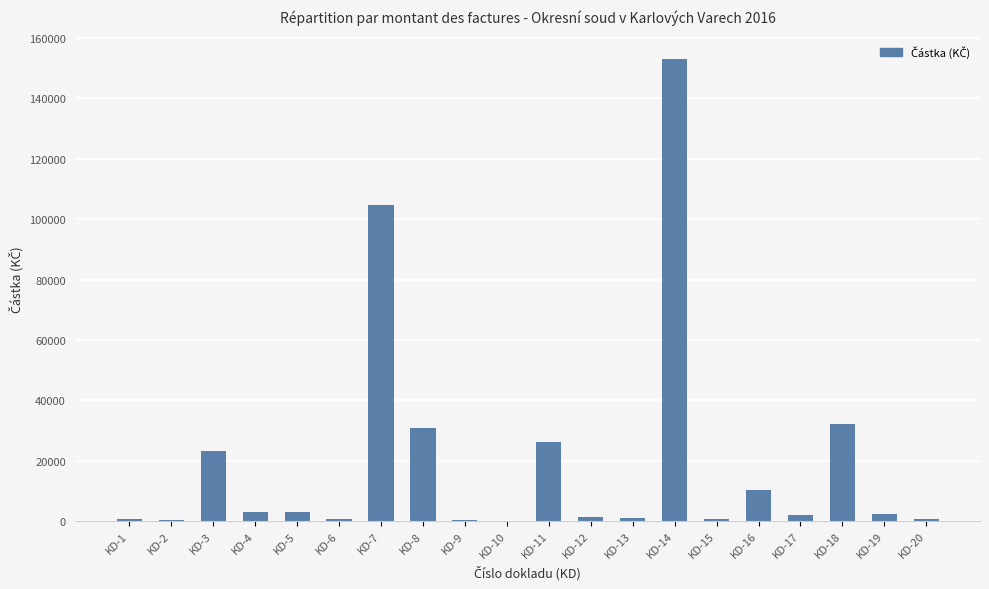

What is the sum of all values?

396231.5